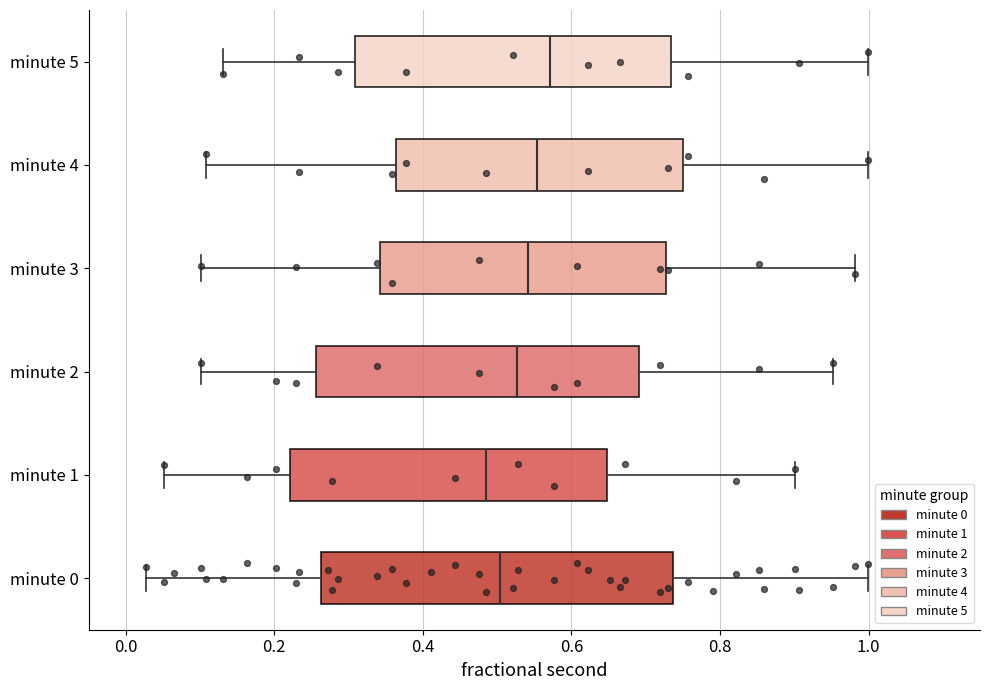

Where does the left whisker of the box for minute 1 end on the x-axis? The values are not printed on the chart, so give them approximately, as read against the axis.

0.06